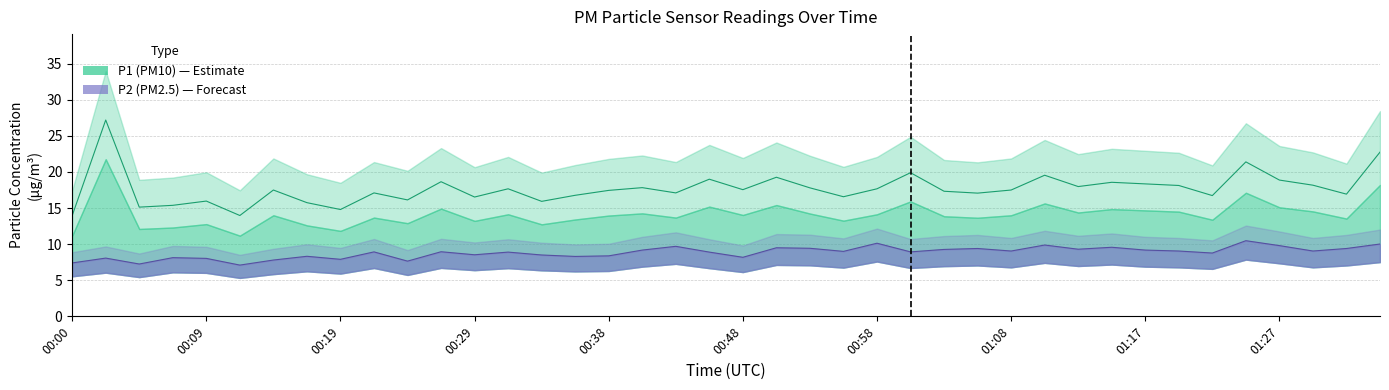

What is the sum of all P1 values?

707.9